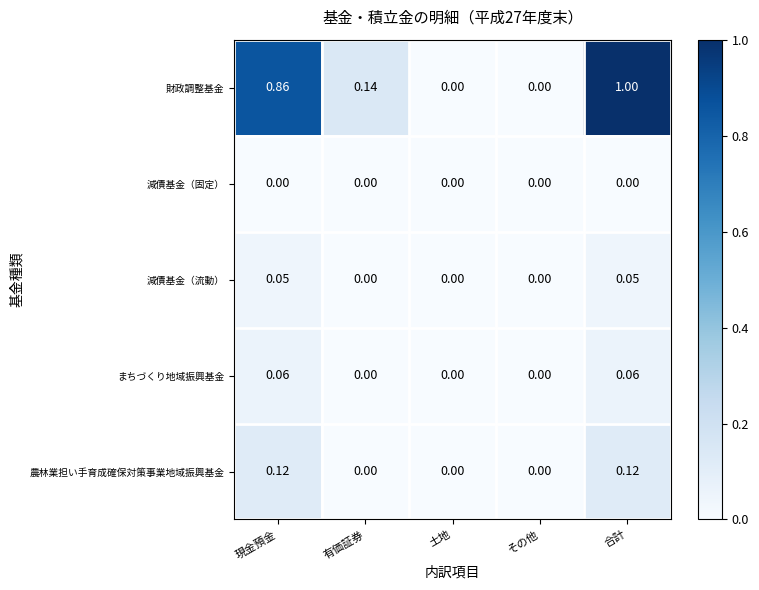

Which series has the largest range (max minus min)?

財政調整基金